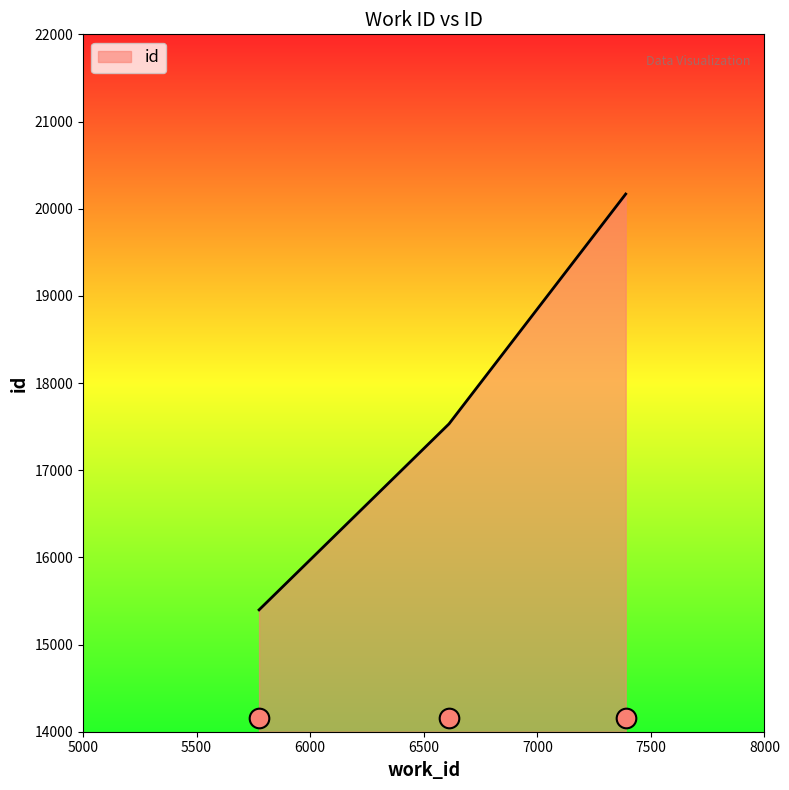

What is the ratio of the value at 7389 to the value at 6611?

1.2